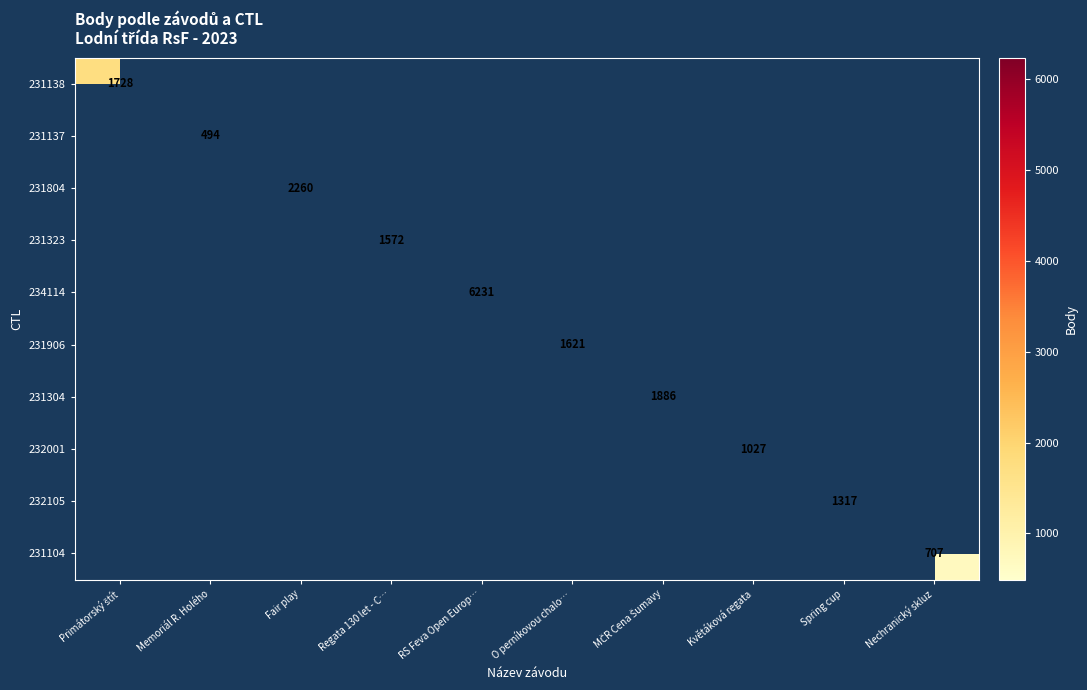

The 231104 series shows 707 at Nechranický skluz. True or false?

True